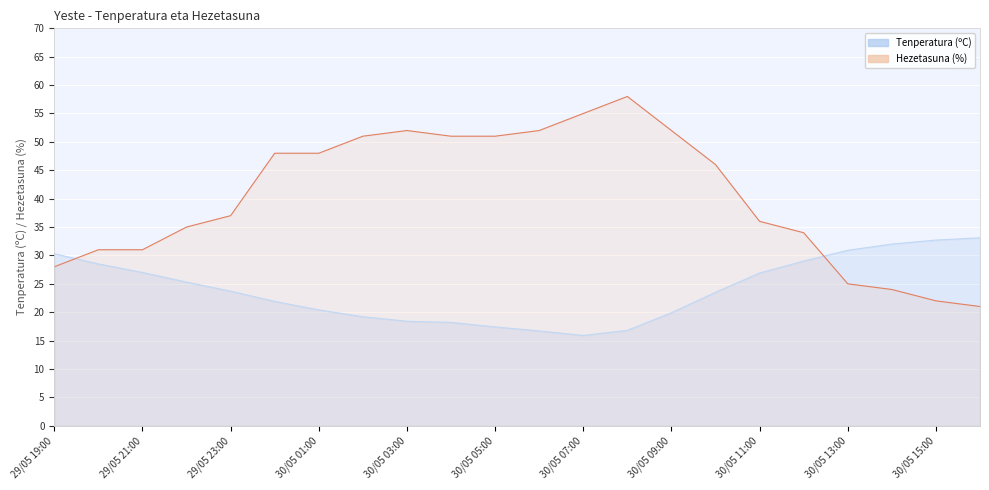

Where is Hezetasuna (%) nearest to the value 39?

29/05 23:00